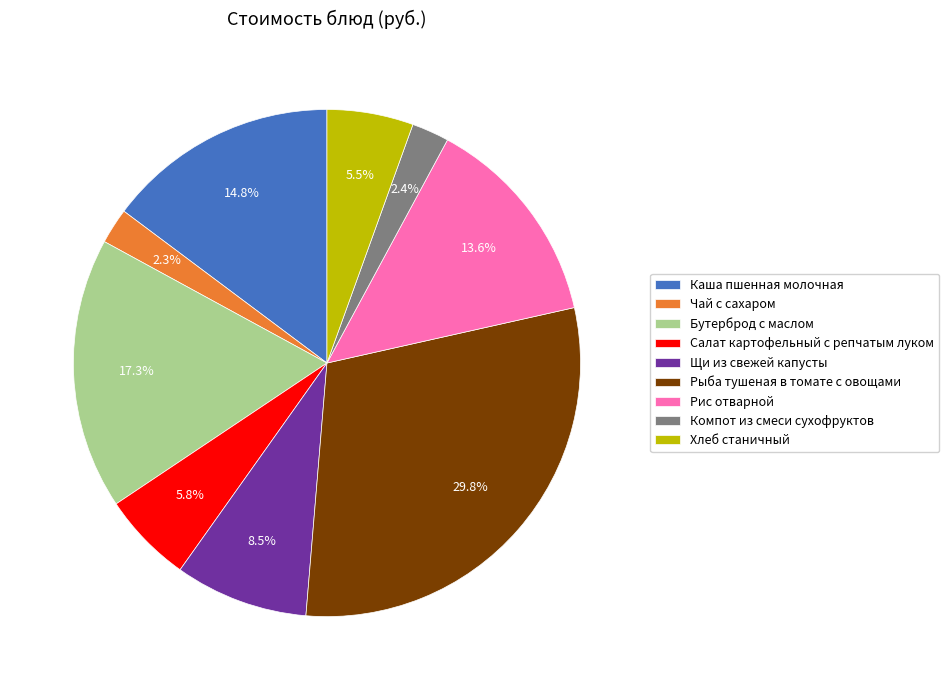

Count the number of slices in the pie.

9